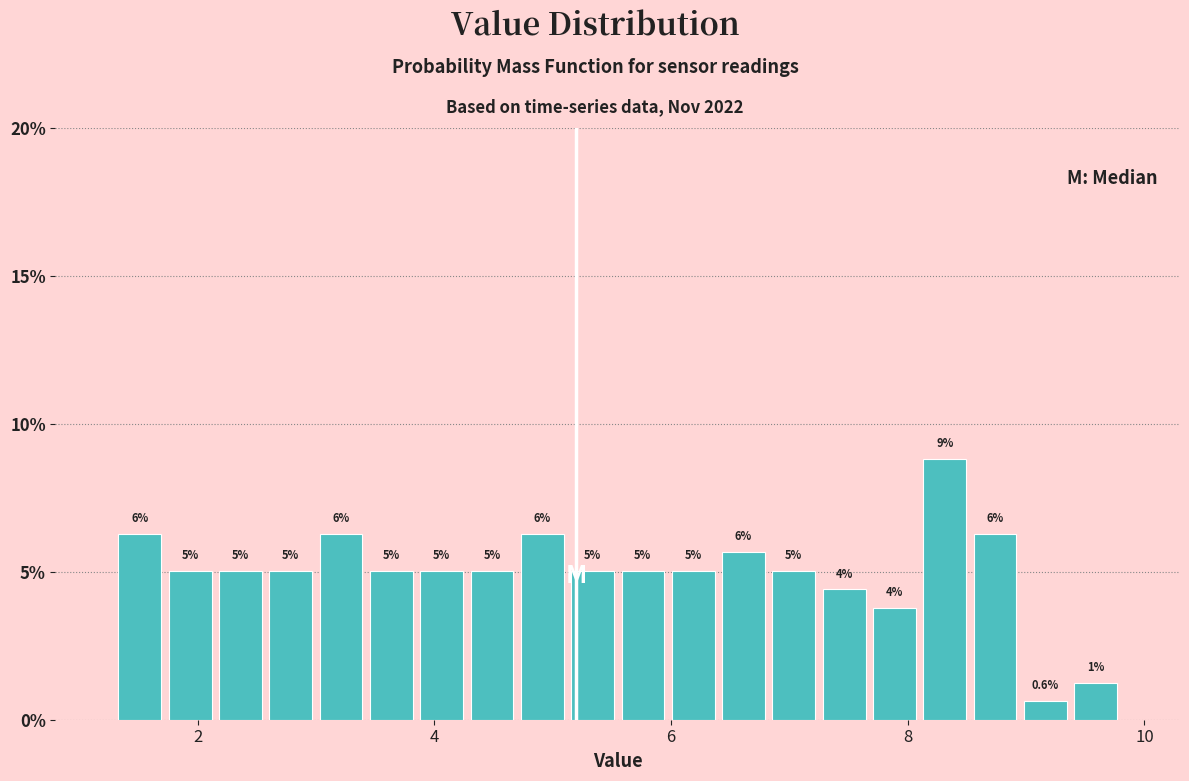

Read against the x-axis, roughly where is the centre of the tallest bar?

8.4